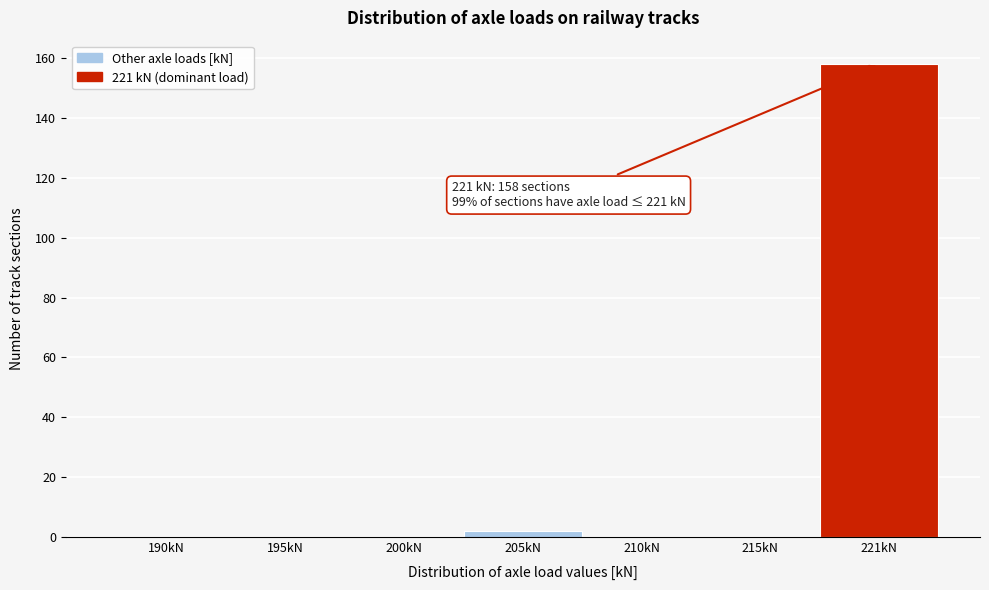

Reading right to left, what are all the values shown in this chart?

221kN=158	215kN=0	210kN=0	205kN=2	200kN=0	195kN=0	190kN=0